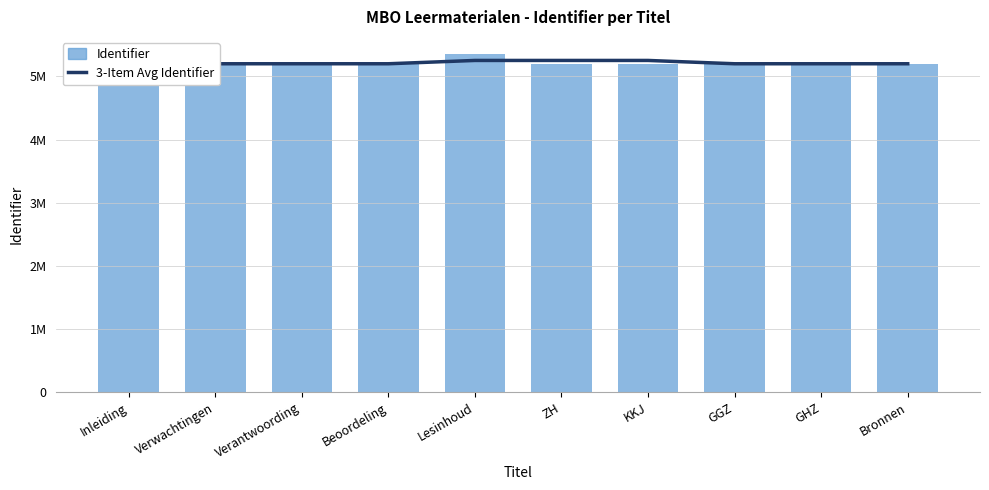

Rank the series by their average value, from lowest to highest.

3-Item Avg Identifier, Identifier